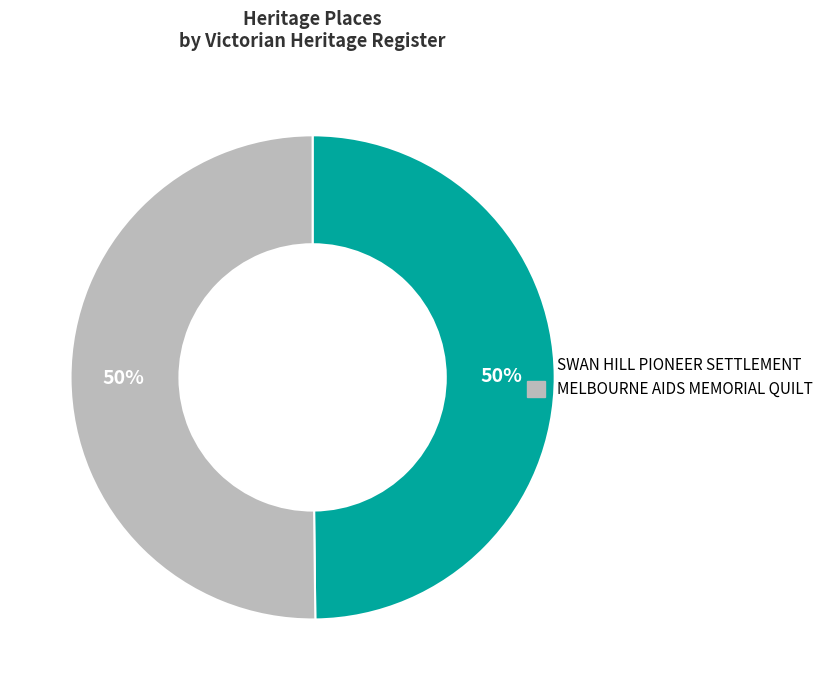

To the nearest percent, what portion does SWAN HILL PIONEER SETTLEMENT represent?

50%